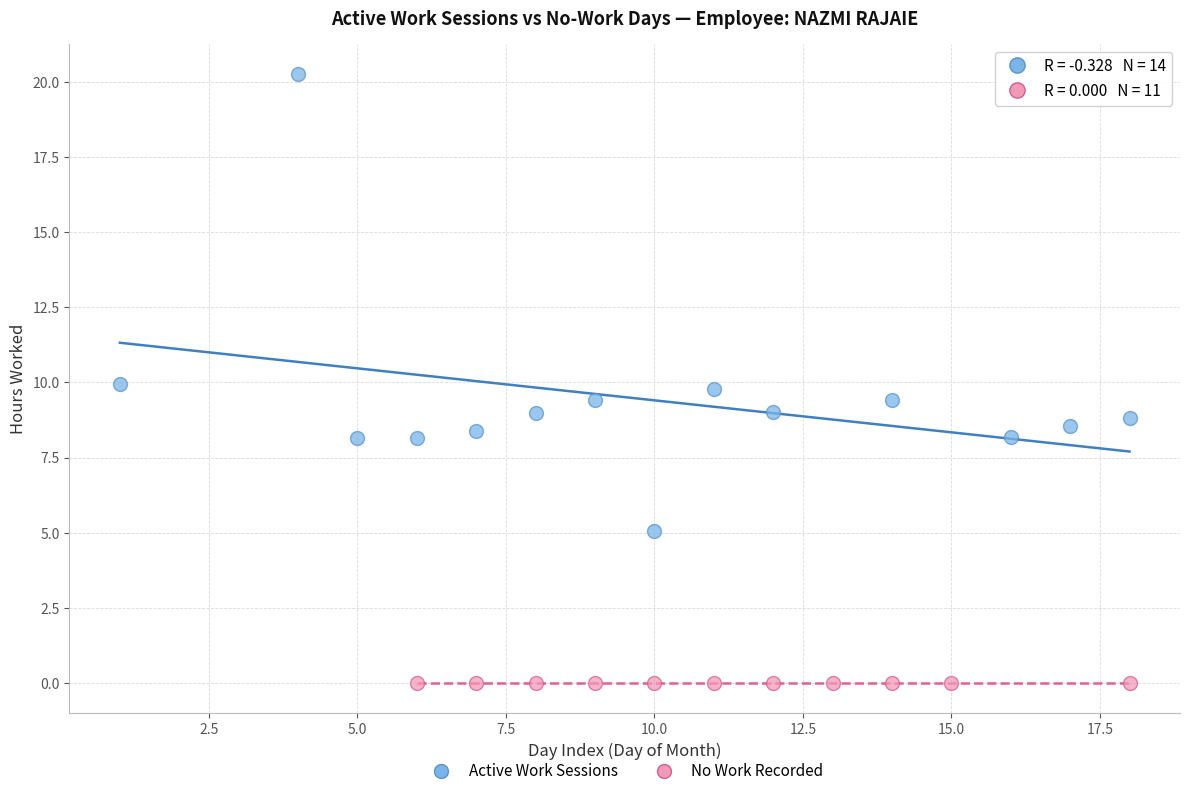

Which series reaches the maximum Y coordinate?

Active Work Sessions